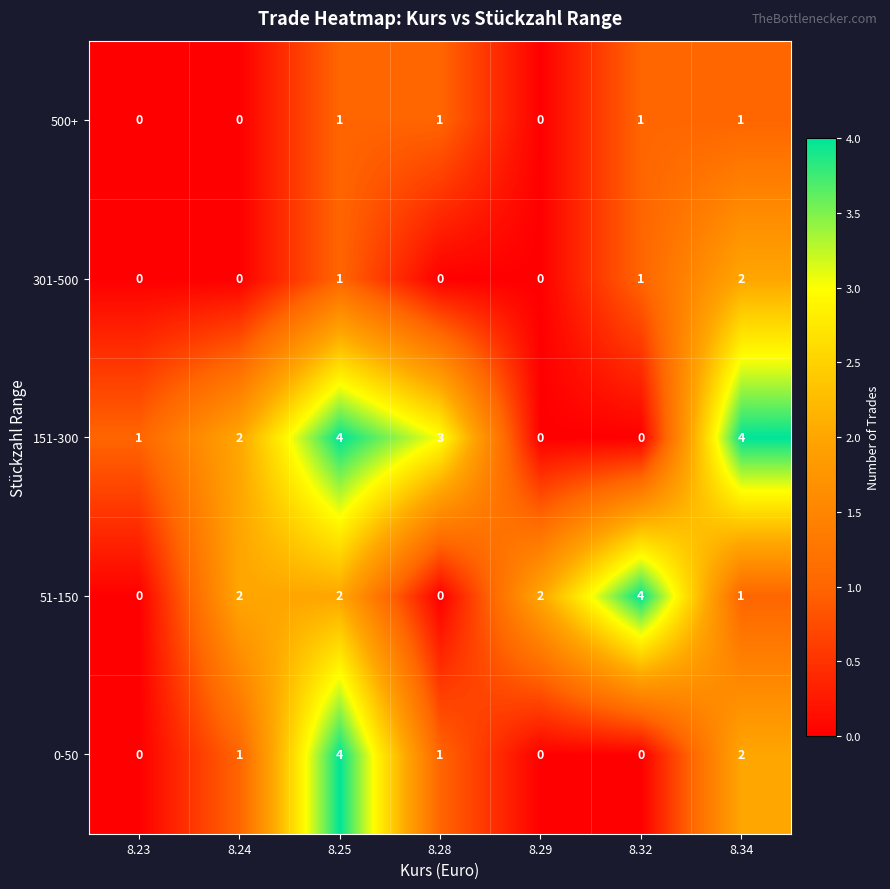

At which category is the sum across all series the highest?

8.25